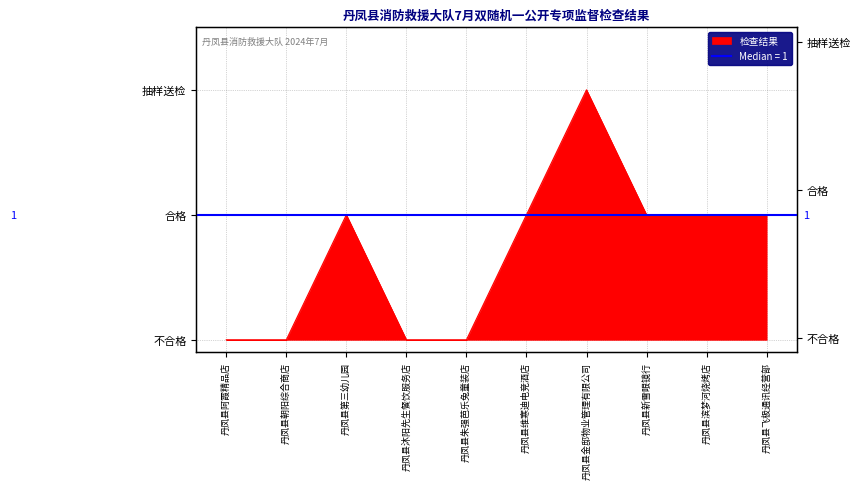

Which category has the highest value across all series?

丹凤县金邸物业管理有限公司